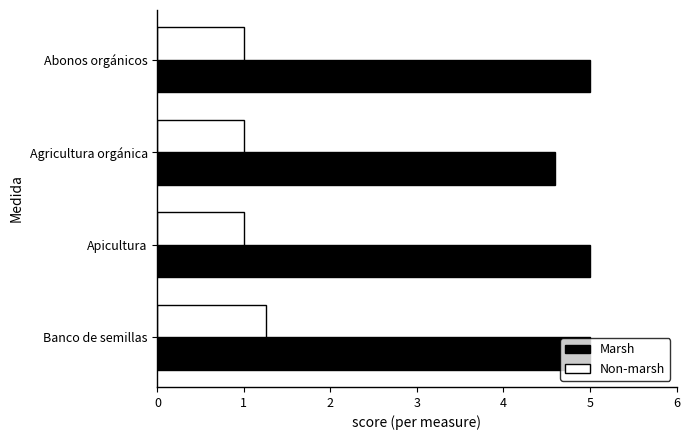

Which category has the highest value in the Non-marsh series?

Banco de semillas